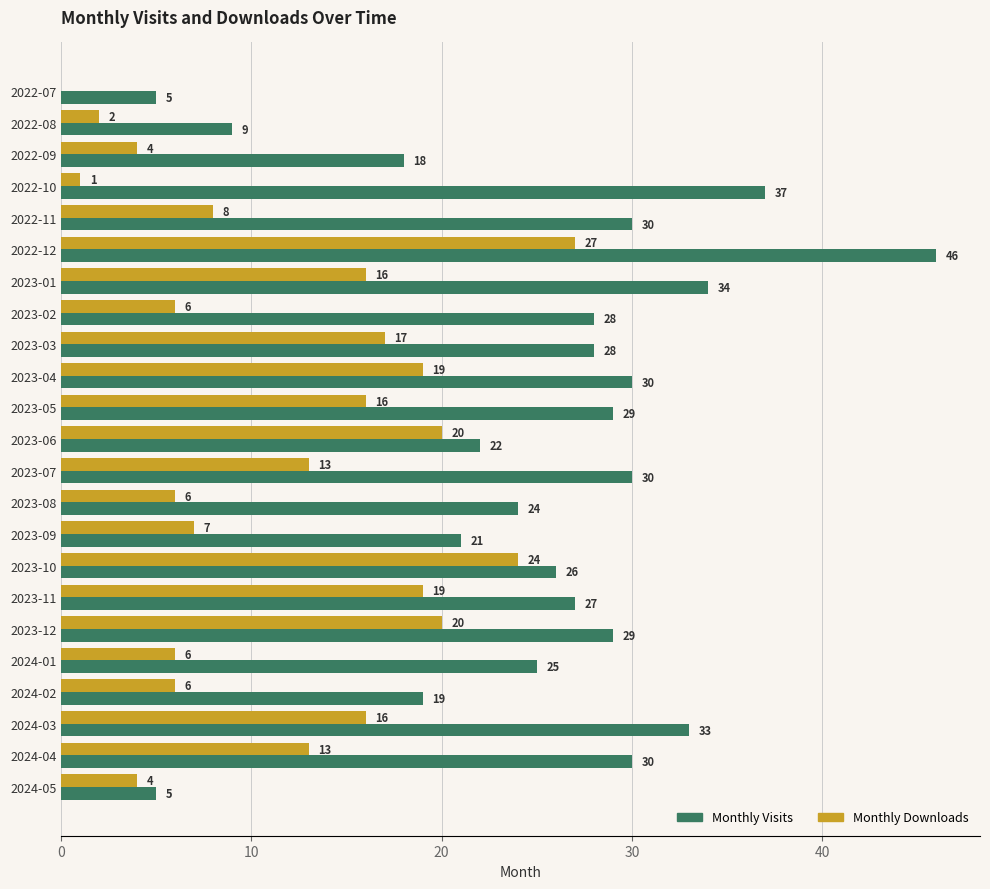

What is the sum of all Monthly Downloads values?

270